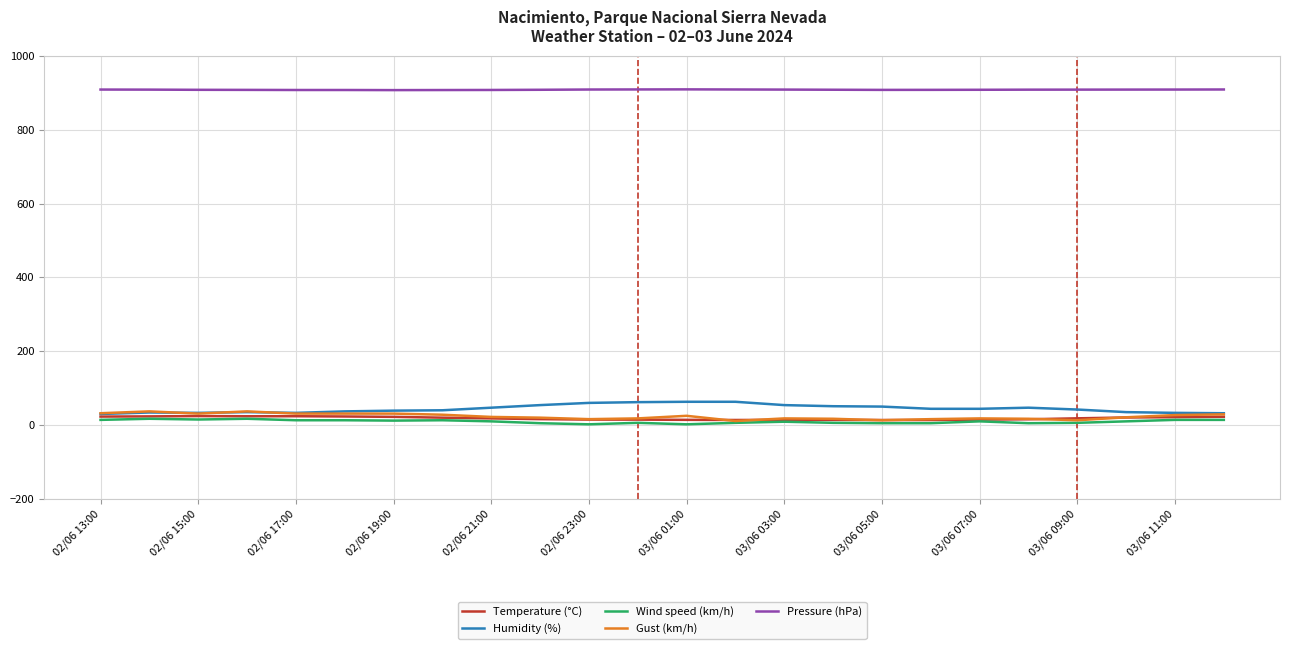

True or false: Wind speed (km/h) and Pressure (hPa) cross at least once.

False